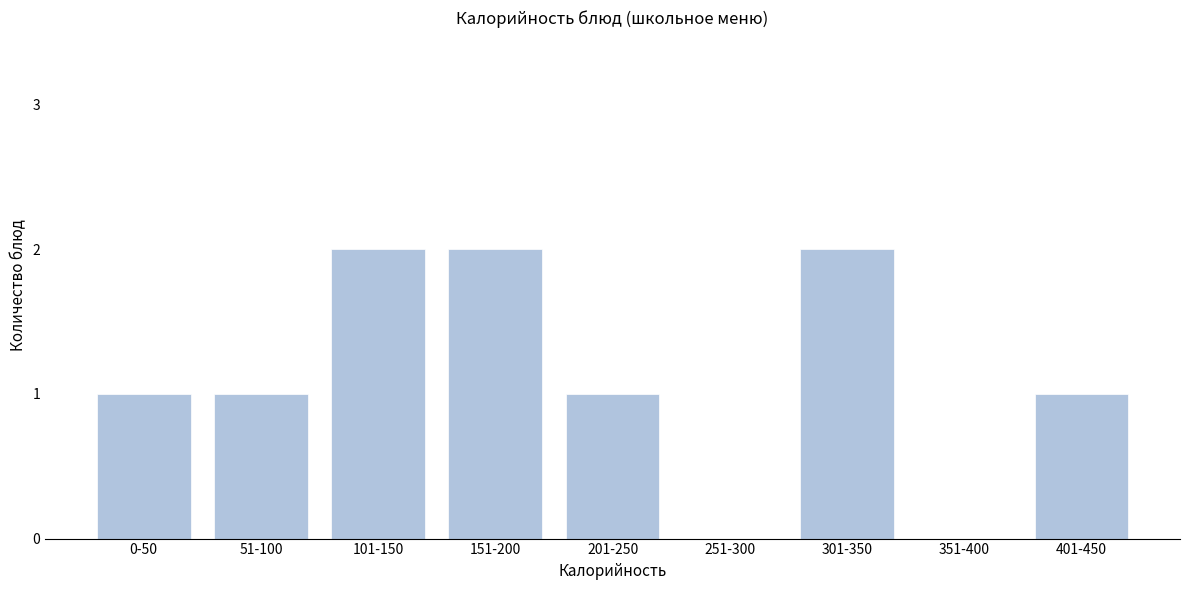

Reading left to right, what are all the values shown in this chart?

0-50=1	51-100=1	101-150=2	151-200=2	201-250=1	251-300=0	301-350=2	351-400=0	401-450=1